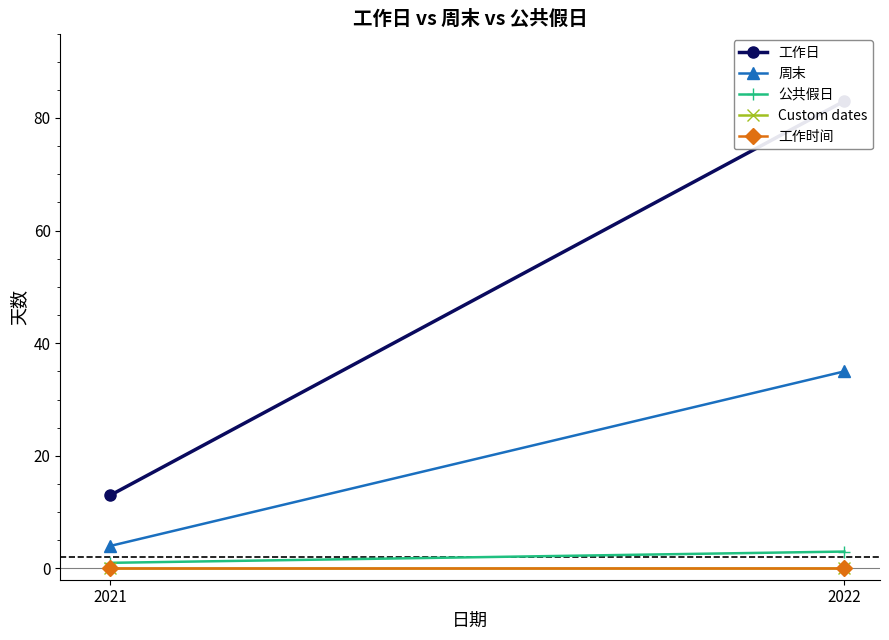

Reading left to right, what are all the values shown in this chart?

工作日: 2021=13	2022=83
周末: 2021=4	2022=35
公共假日: 2021=1	2022=3
Custom dates: 2021=0	2022=0
工作时间: 2021=0	2022=0